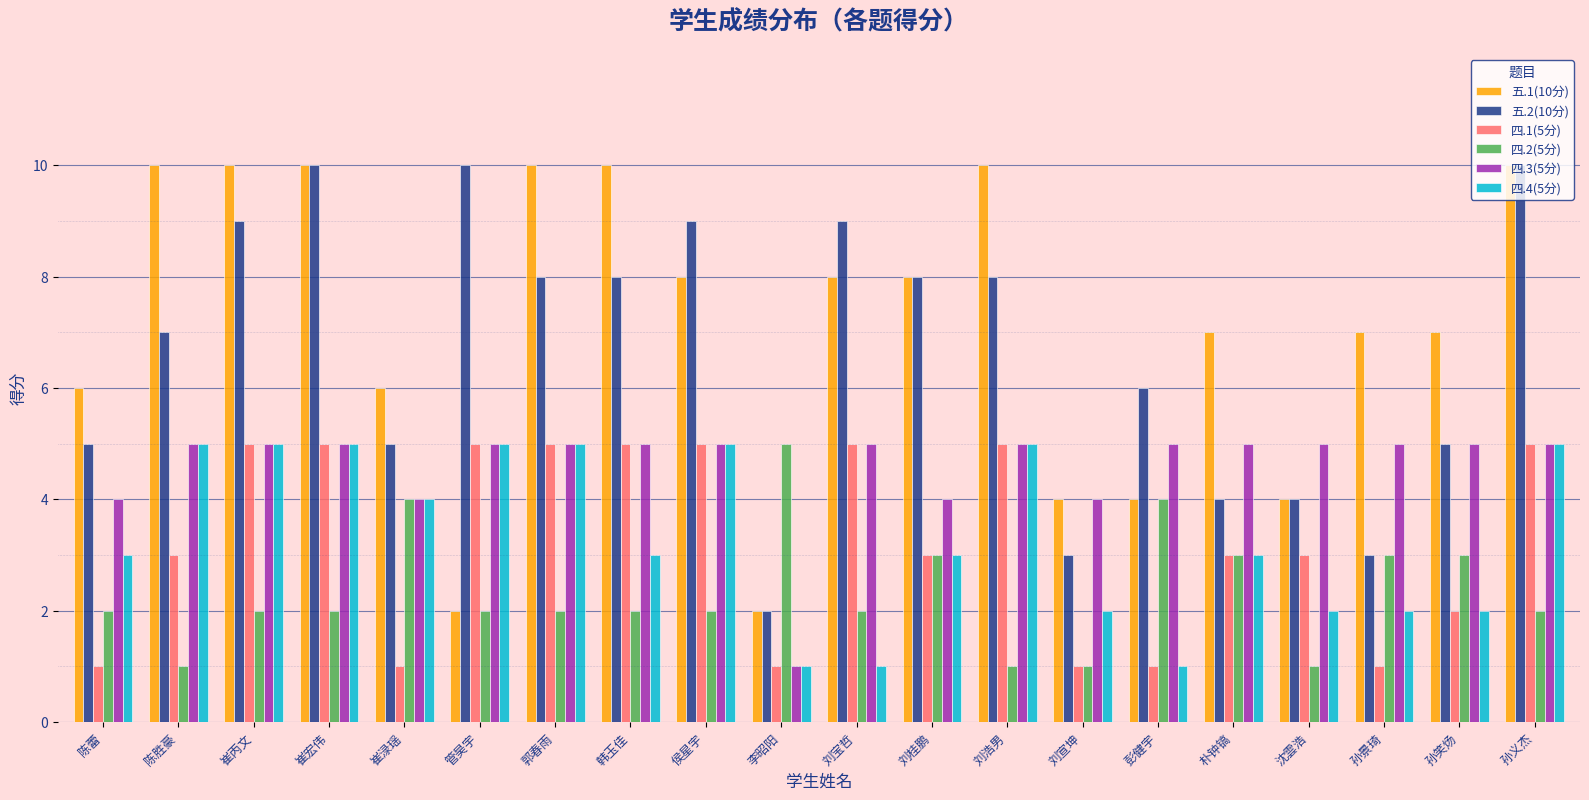

Between 侯星宇 and 李昭阳, which series saw the biggest shift?

五.2(10分)